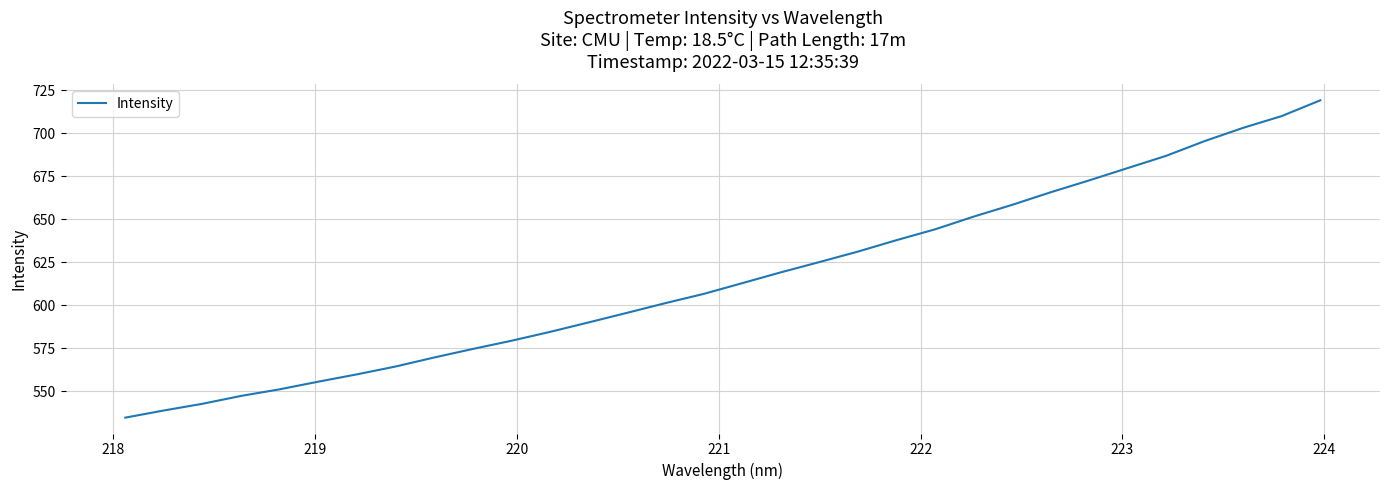

Does the chart have visible grid lines?

Yes